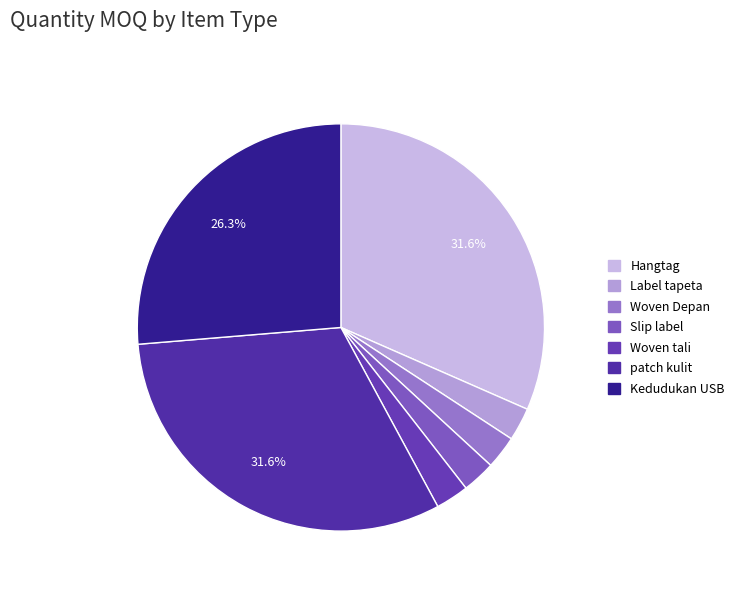

Which slice is the smallest?

Label tapeta